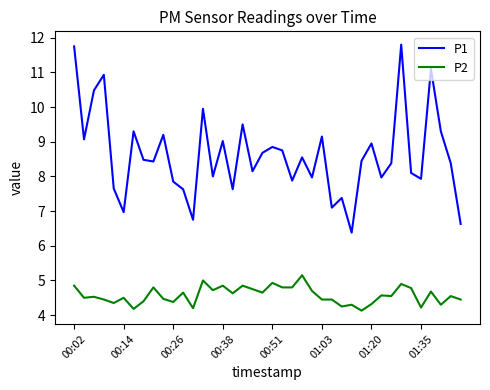

Which series has the largest total across all categories?

P1